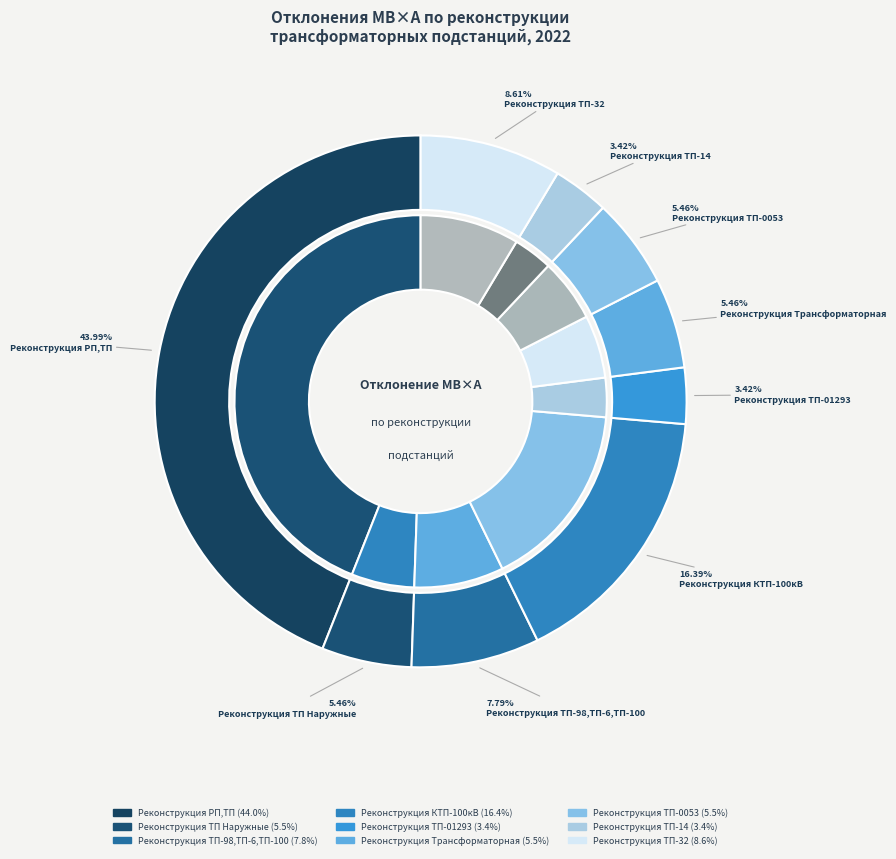

How many slices are in this pie chart?

9